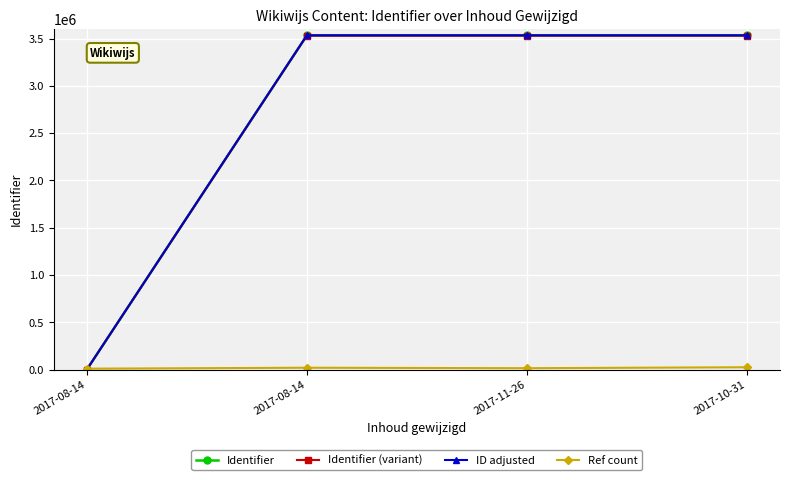

At which label does Identifier first exceed 3533472?

2017-10-31